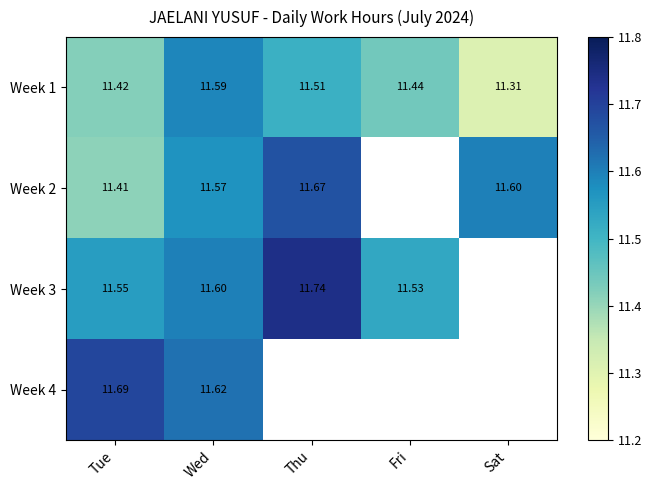

Is the value of Week 2 at Sat greater than the value of Week 3 at Tue?

Yes